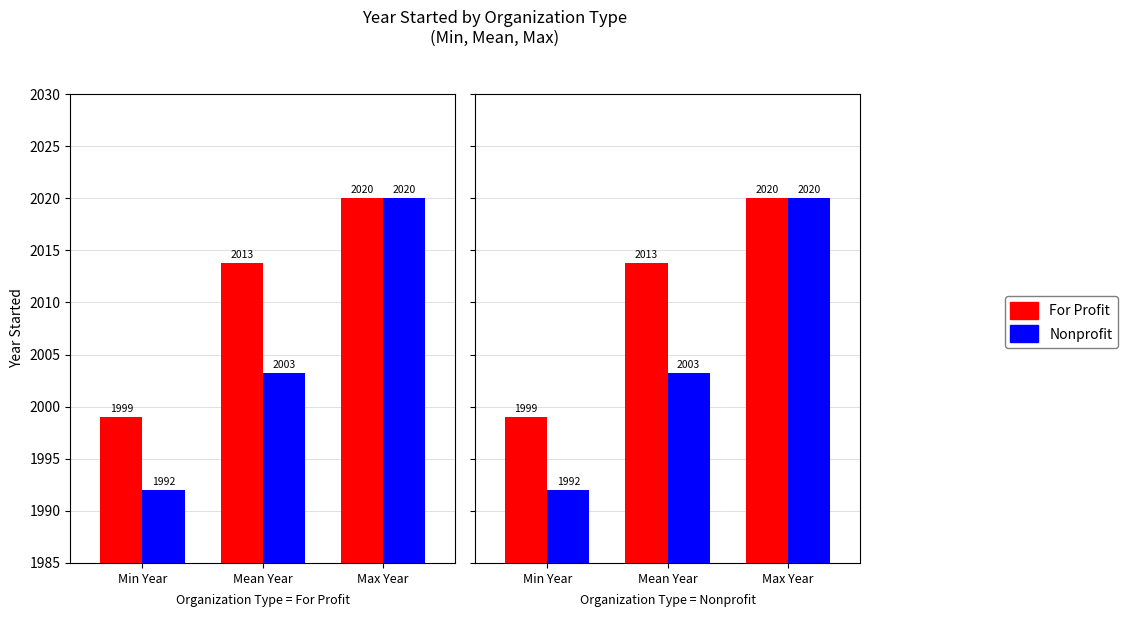

What is the sum of the For Profit values at Mean Year and Min Year?

4012.8